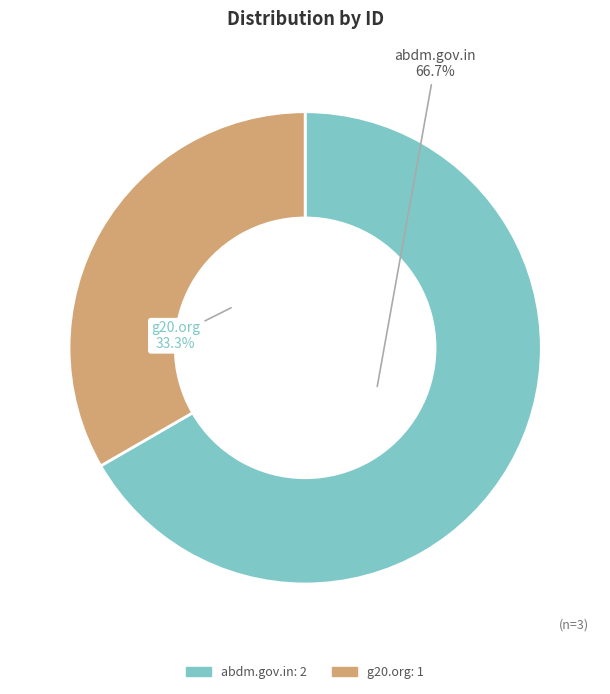

Does any single category account for the majority?

Yes